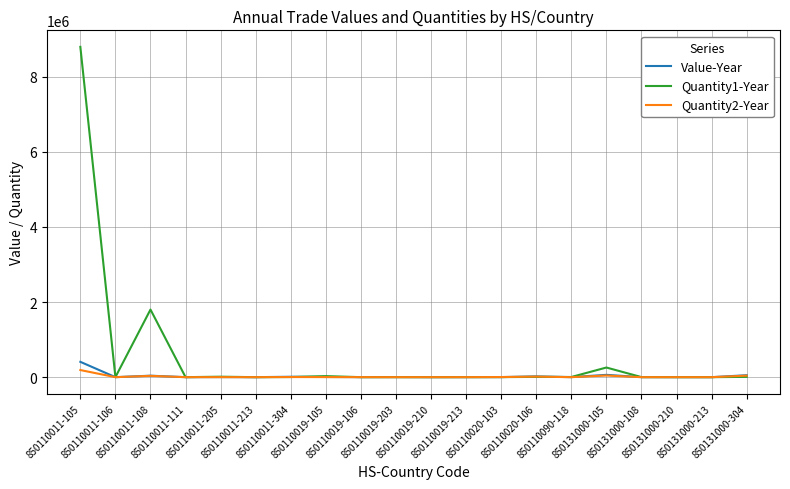

True or false: Quantity1-Year has more than 0 interior local peaks.

True